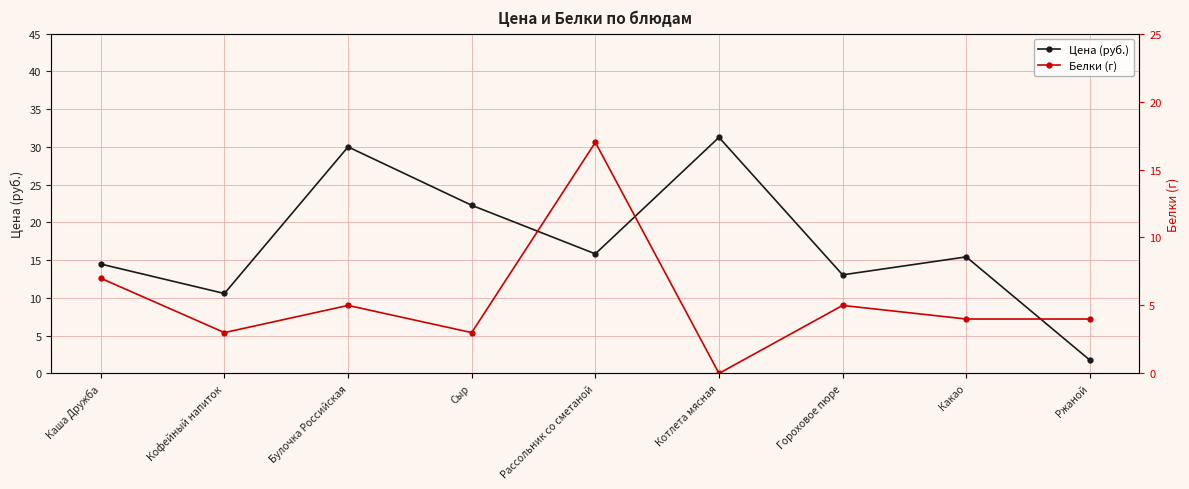

Which series ends up on top after the final intersection of Белки (г) and Цена (руб.)?

Белки (г)